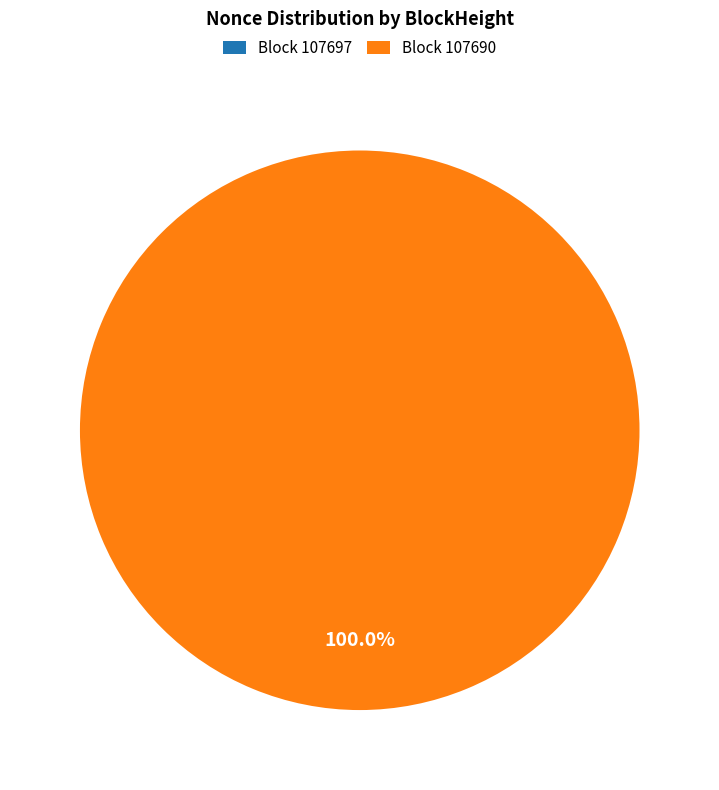

Between 107697 and 107690, which is larger?

107690